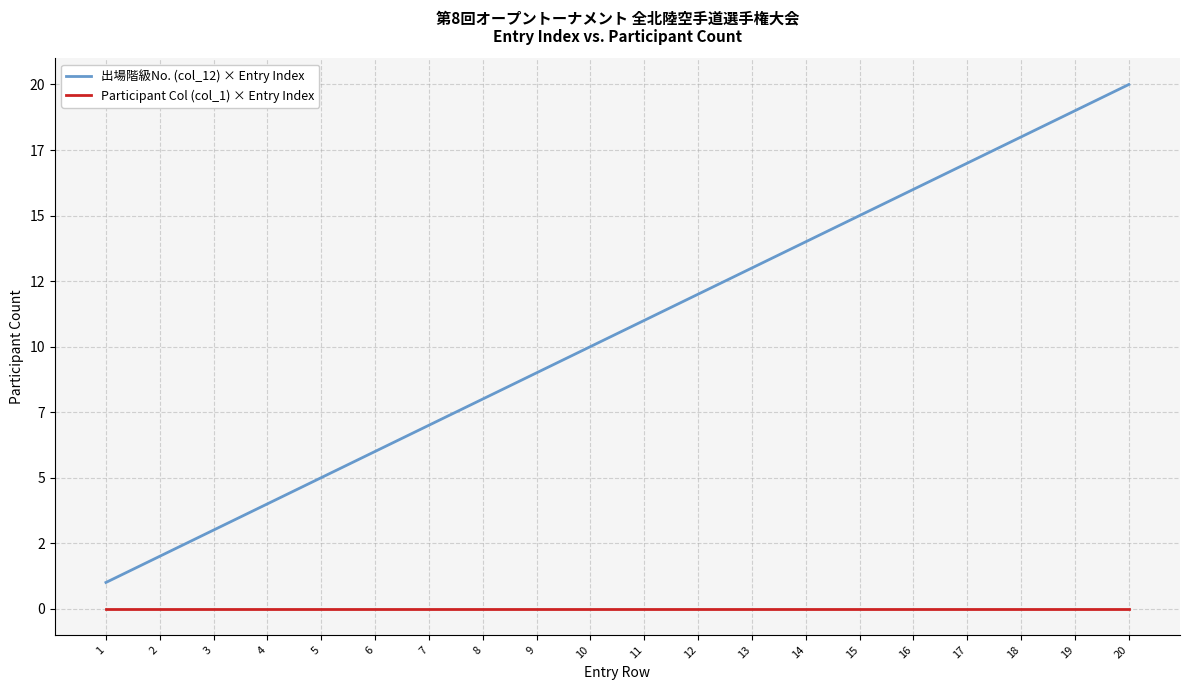

Does the chart display data point markers on the line(s)?

No